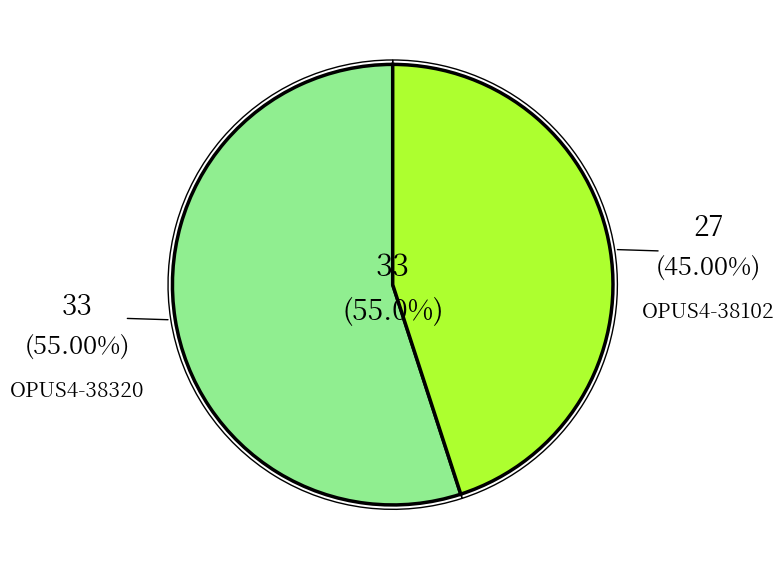

Which has a higher value, OPUS4-38102 or OPUS4-38320?

OPUS4-38320